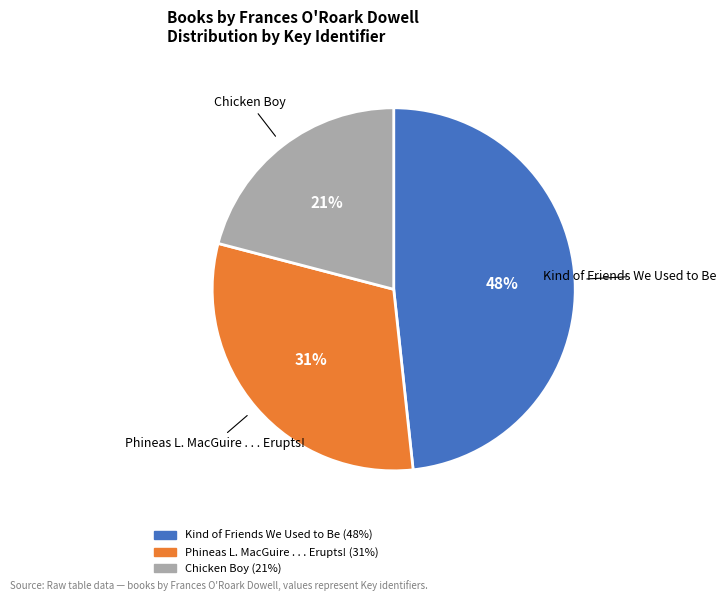

How many slices are in this pie chart?

3